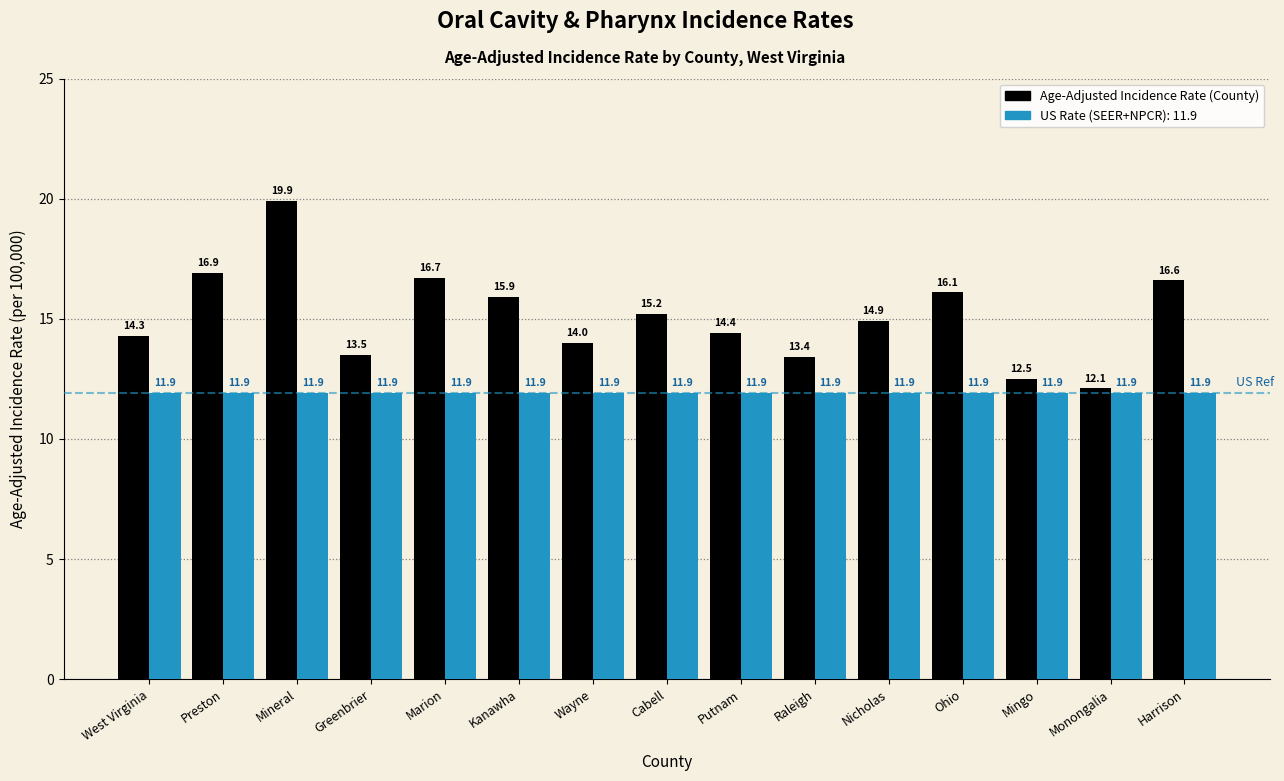

What is the difference between the highest and lowest values at Wayne?

2.1